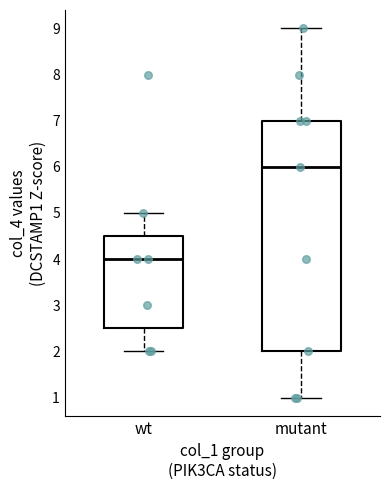

Reading left to right, transcribe this box plot: for each box, give where its median line is, the range the box spans, and where its two whiskers end, as read against the y-axis. The values are not printed on the chart, so give them approximately, as read against the axis.

wt: median 4.0, box 2.5 to 4.5, whiskers 2.0 to 5.0
mutant: median 6.0, box 2.0 to 7.0, whiskers 1.0 to 9.0